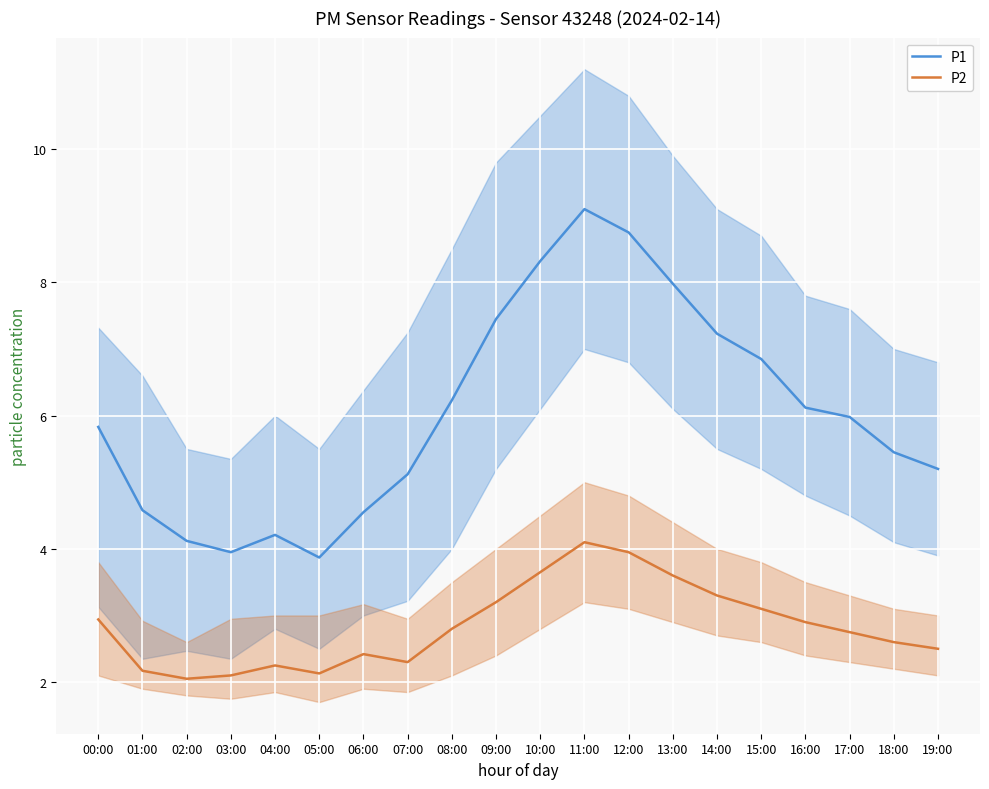

What is the difference between the maximum and minimum values in the P2 series?

2.0